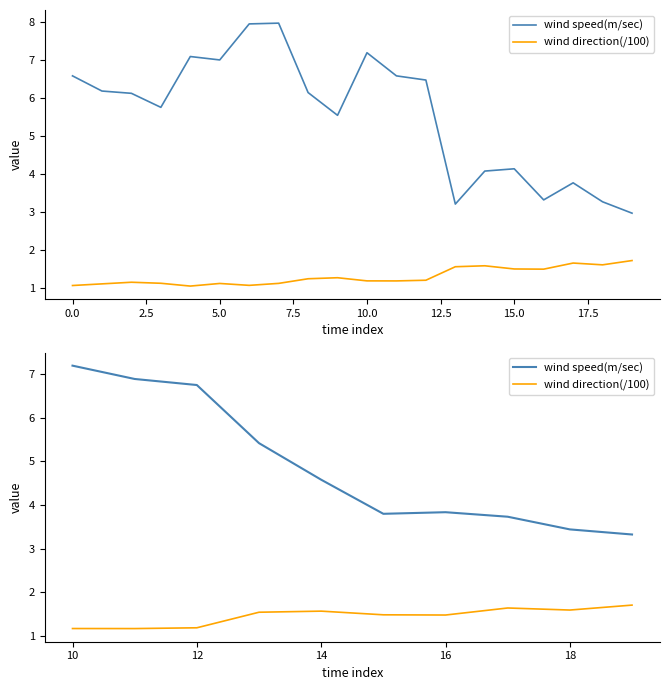

Is this an area chart (filled region under the line)?

No